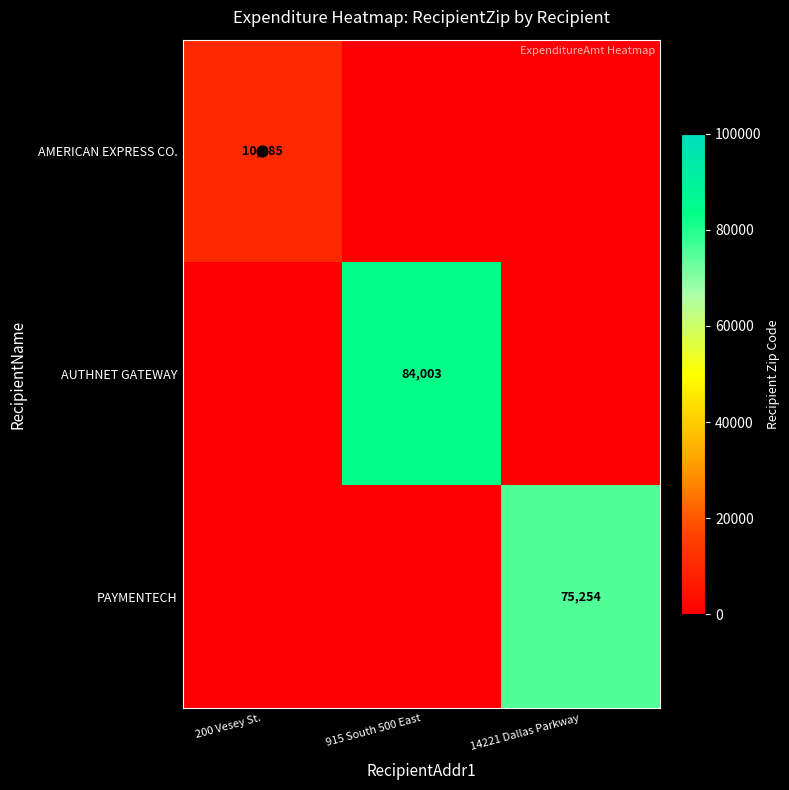

The value of PAYMENTECH at 14221 Dallas Parkway is 31616. True or false?

False